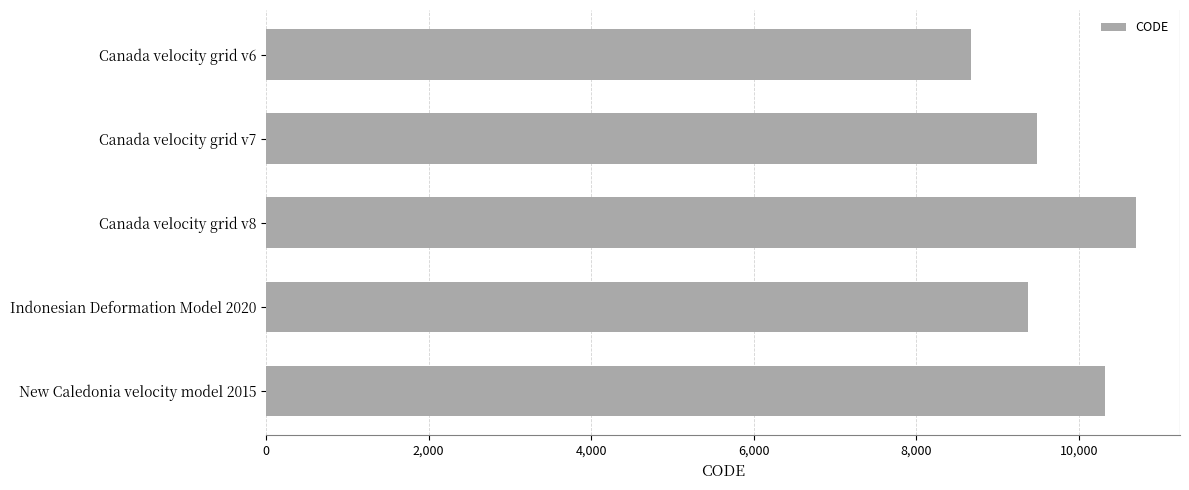

Between New Caledonia velocity model 2015 and Indonesian Deformation Model 2020, which is larger?

New Caledonia velocity model 2015